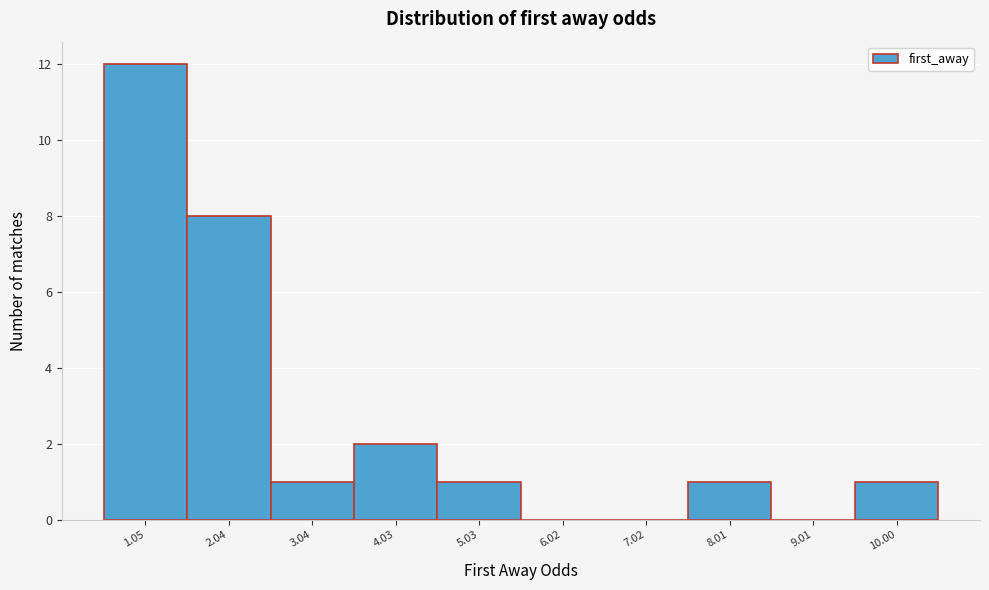

Reading left to right, list all the values displayed in this chart.

1.05=12	2.04=8	3.04=1	4.03=2	5.03=1	6.02=0	7.02=0	8.01=1	9.01=0	10.00=1